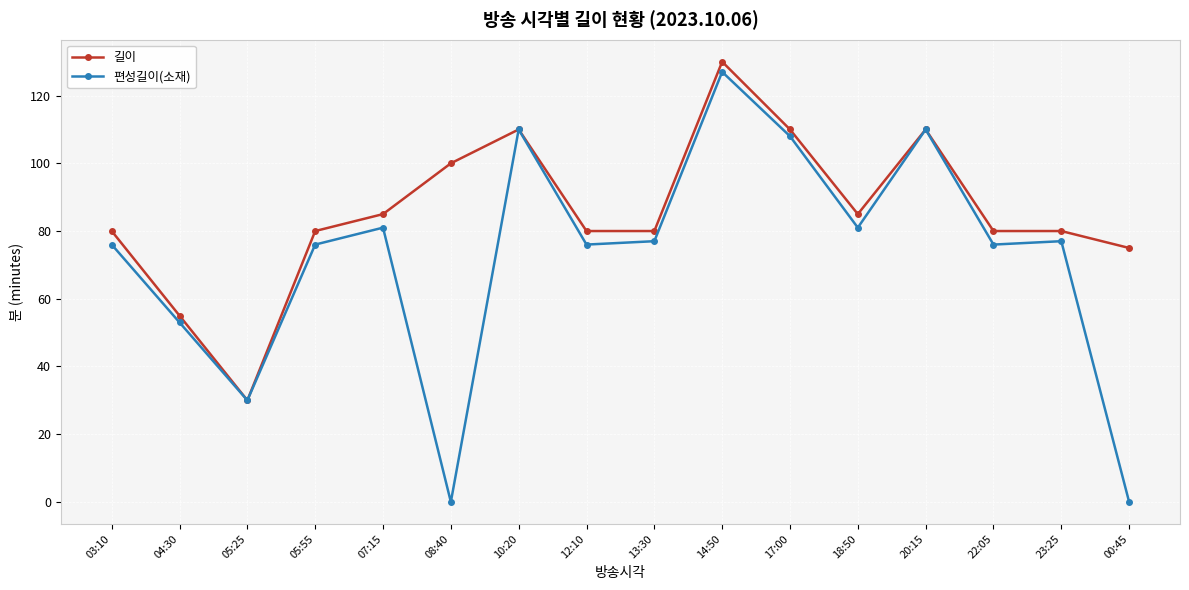

The value of 편성길이(소재) at 08:40 is -67. True or false?

False